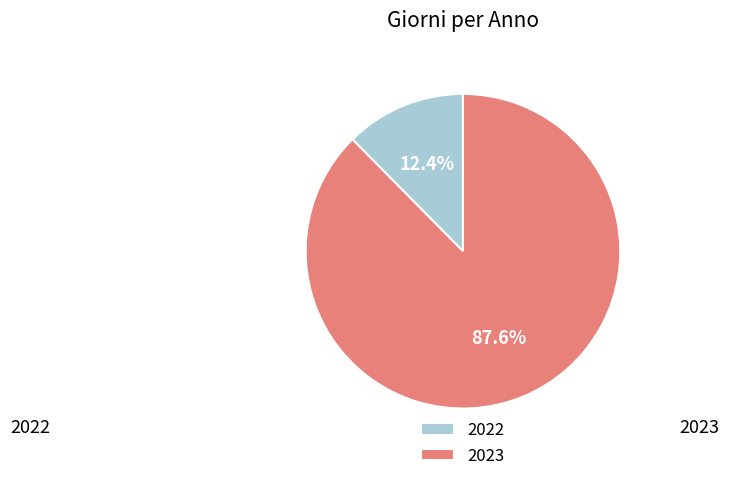

Which category has the smallest portion of the pie?

2022